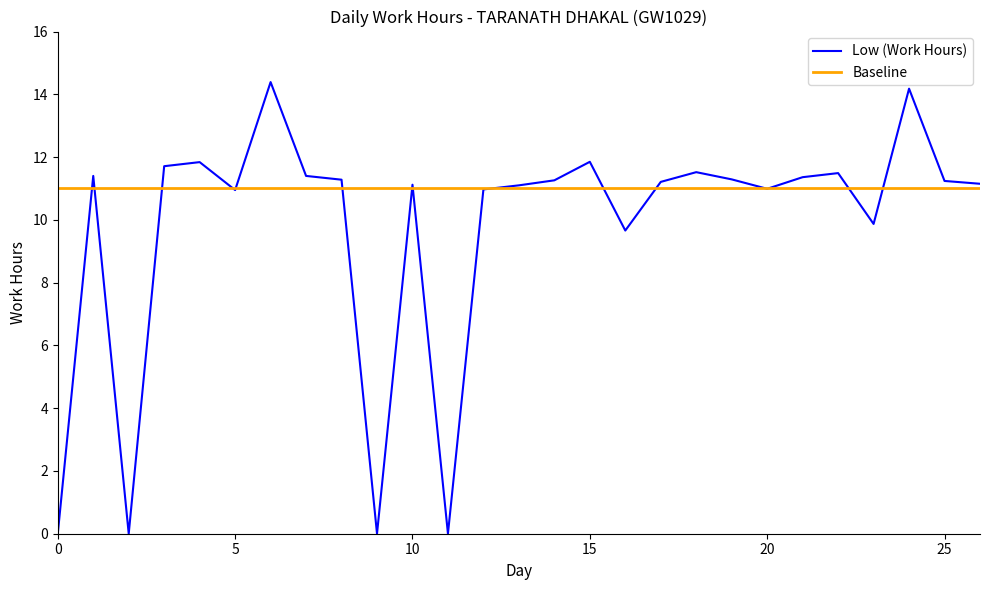

Which series has the largest range (max minus min)?

Low (Work Hours)